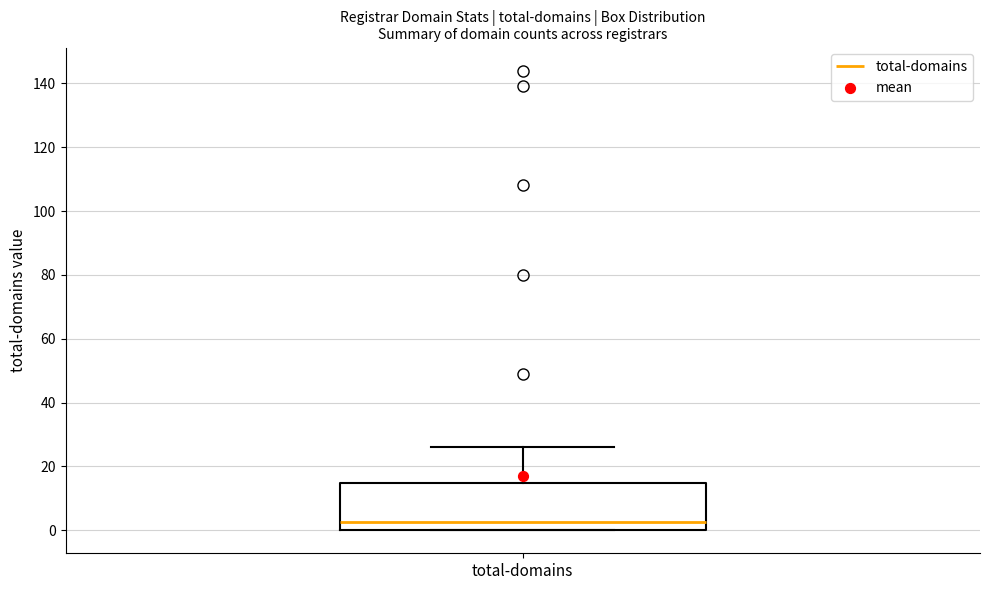

Read this box plot against the y-axis: the position of the median line, the range covered by the box, and the ends of both whiskers. The values are not printed on the chart, so give them approximately, as read against the axis.

median 2, box 0 to 14, whiskers 0 to 26